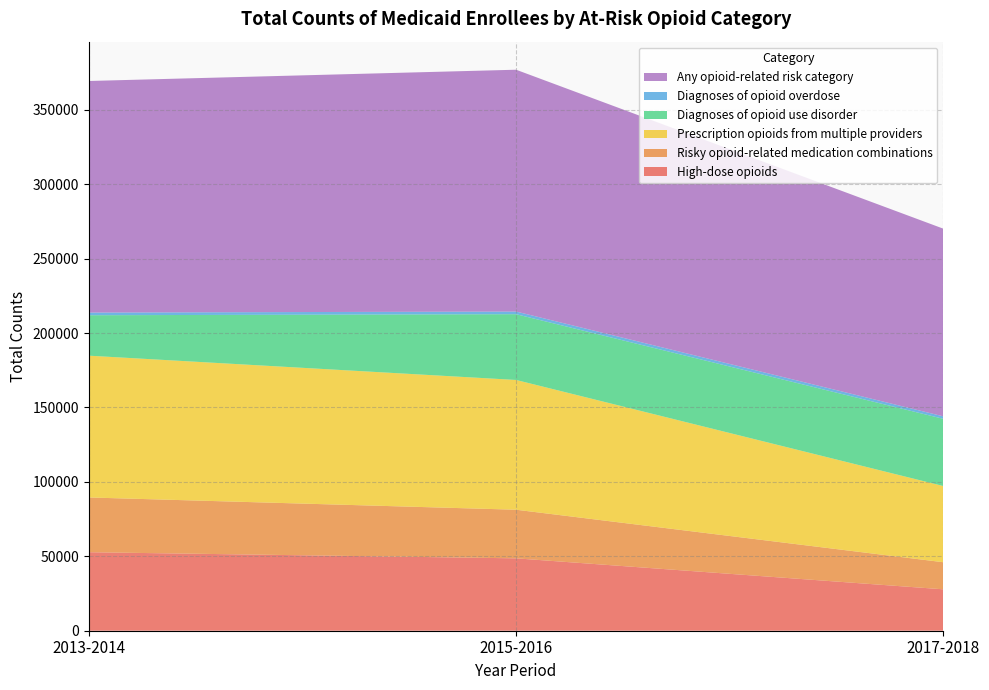

Reading left to right, what are all the values shown in this chart?

High-dose opioids: 2013-2014=52748	2015-2016=48638	2017-2018=27820
Risky opioid-related medication combinations: 2013-2014=36799	2015-2016=32668	2017-2018=18197
Prescription opioids from multiple providers: 2013-2014=95268	2015-2016=87189	2017-2018=51189
Diagnoses of opioid use disorder: 2013-2014=27181	2015-2016=44195	2017-2018=45171
Diagnoses of opioid overdose: 2013-2014=1788	2015-2016=1778	2017-2018=1656
Any opioid-related risk category: 2013-2014=155606	2015-2016=162493	2017-2018=126107